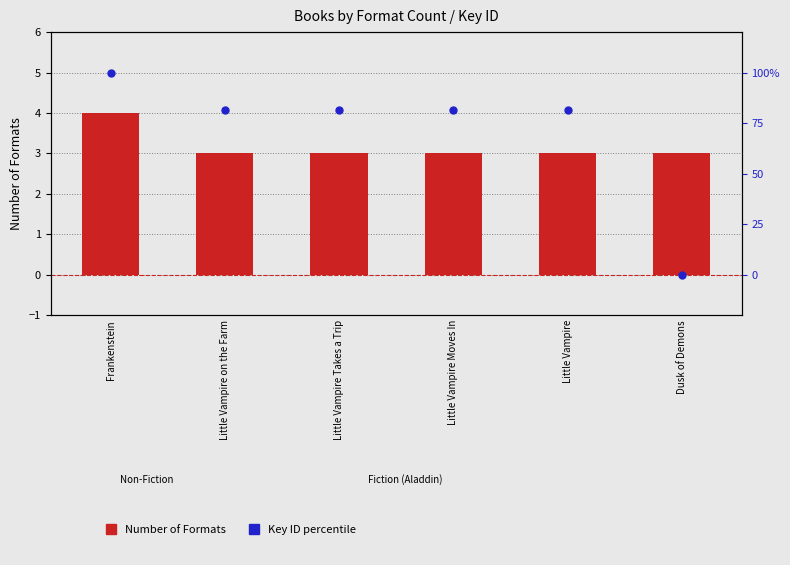

What is the total value across all series at Little Vampire Moves In?

84.6